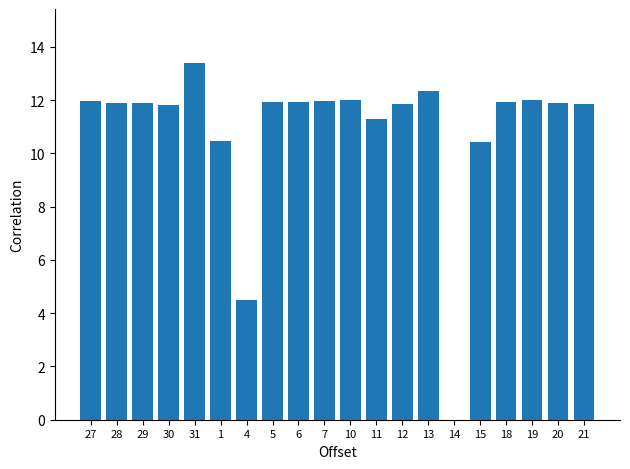

True or false: the data shows 4.1 at 29.

False